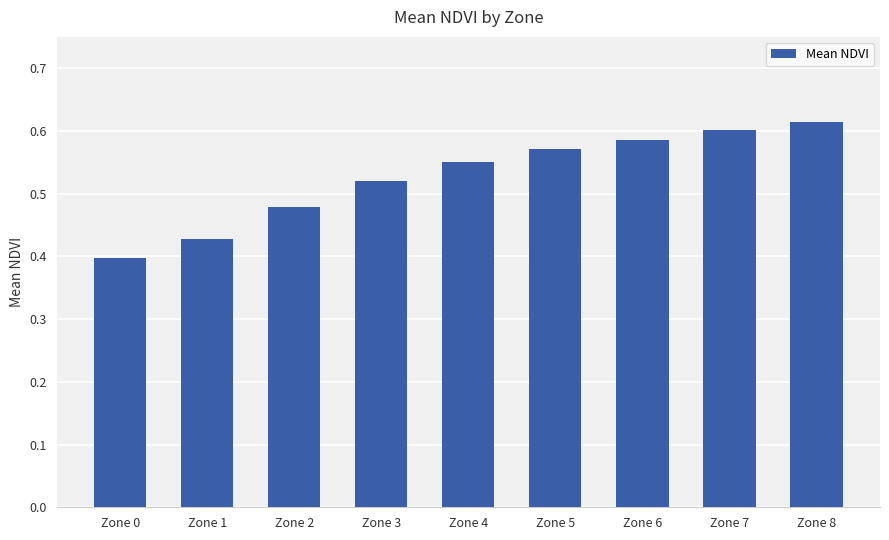

What is the difference between the second highest and minimum values?

0.2